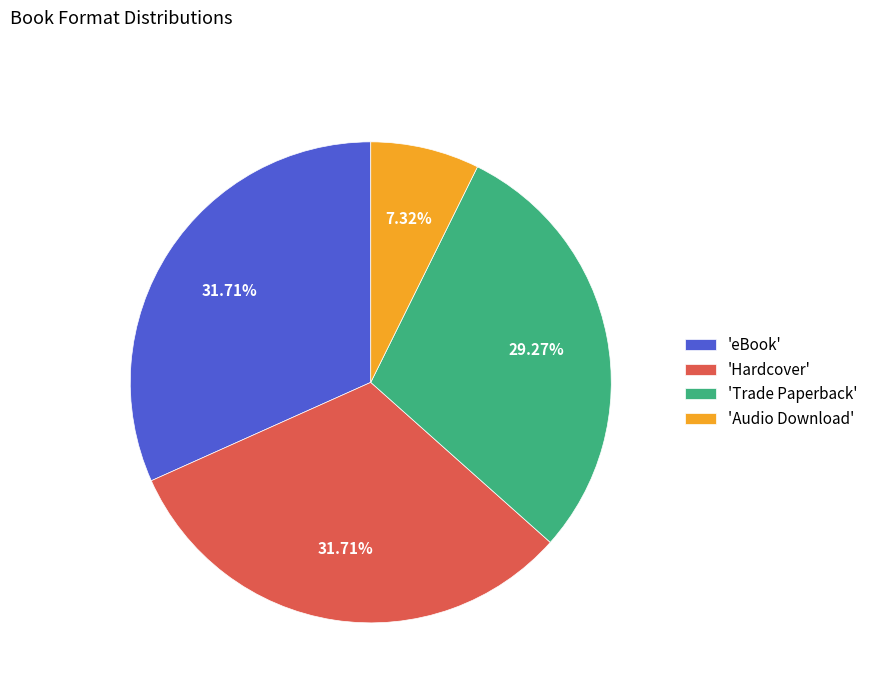

Which slice is the smallest?

'Audio Download'